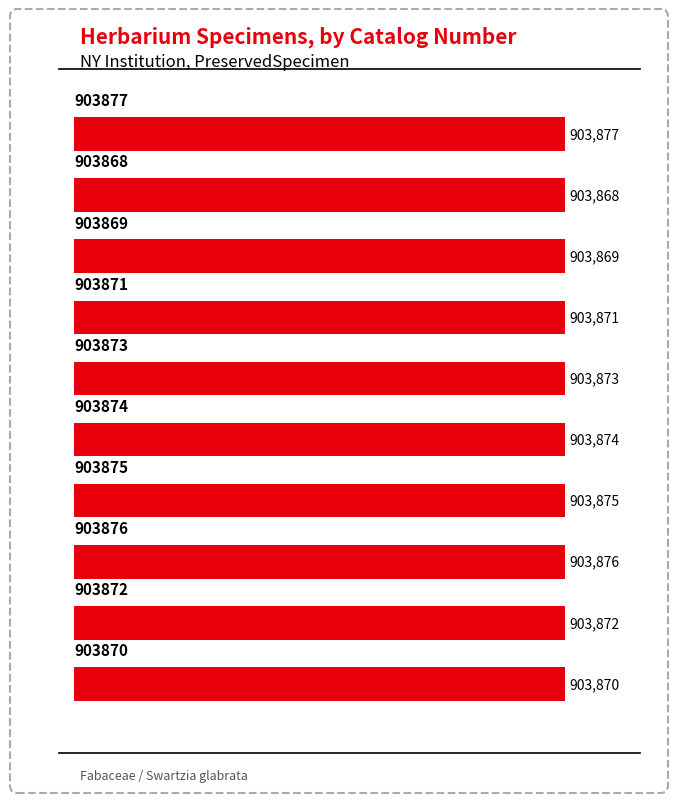

How many values are between 903870 and 903875?

6